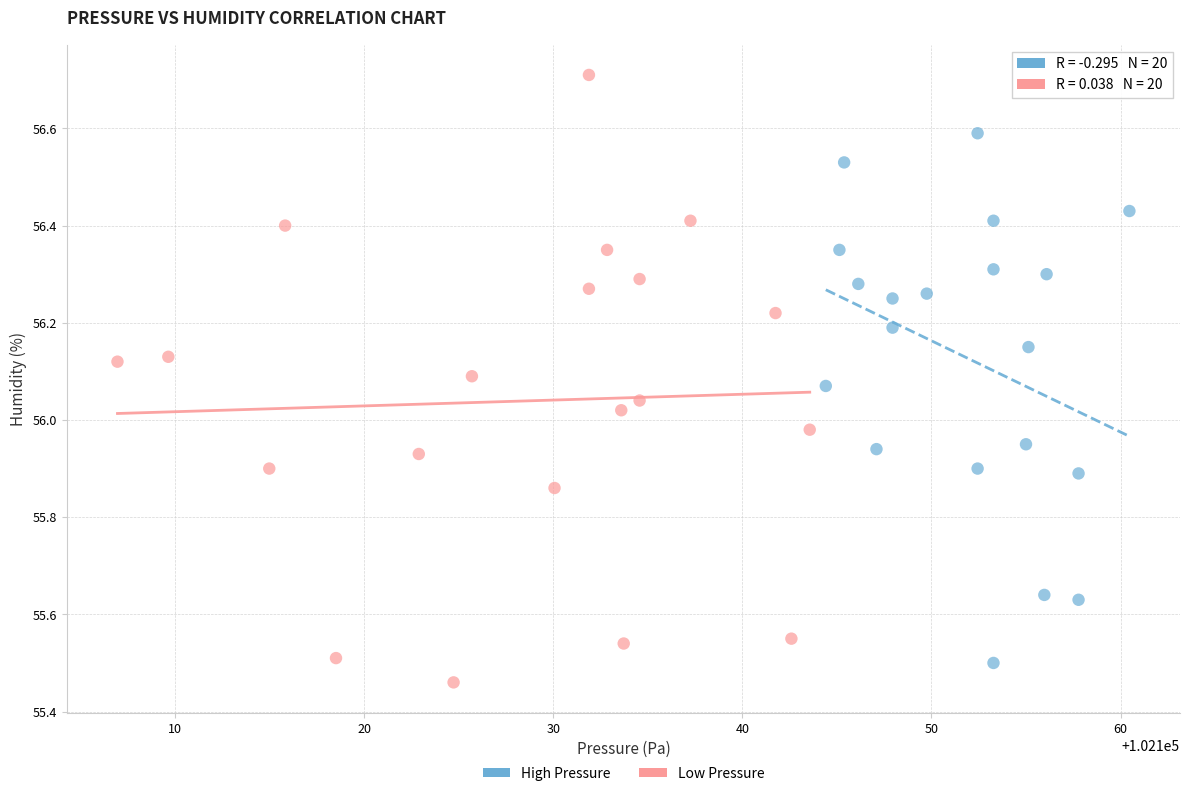

Which series reaches the maximum Y coordinate?

Low Pressure